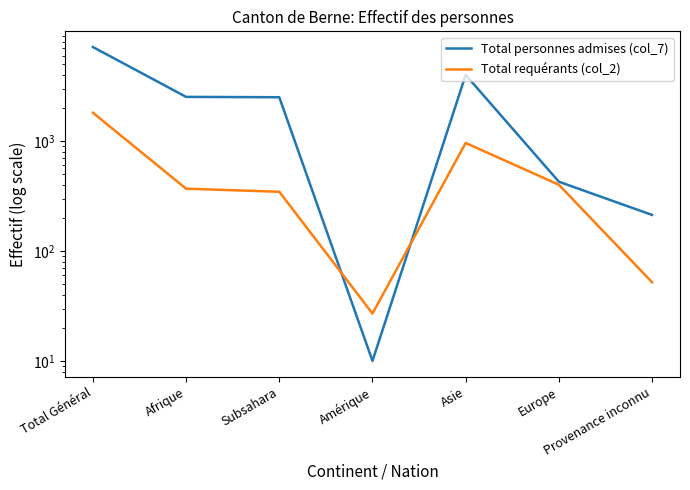

At which category does Total personnes admises (col_7) reach its first local peak?

Asie